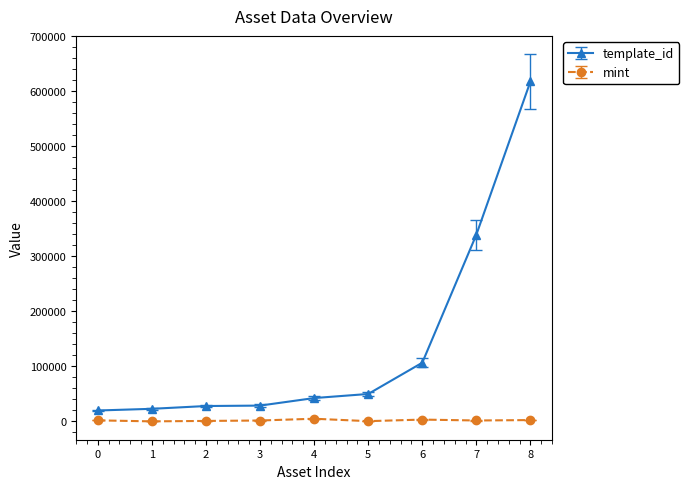

Rank the series by their average value, from highest to lowest.

template_id, mint